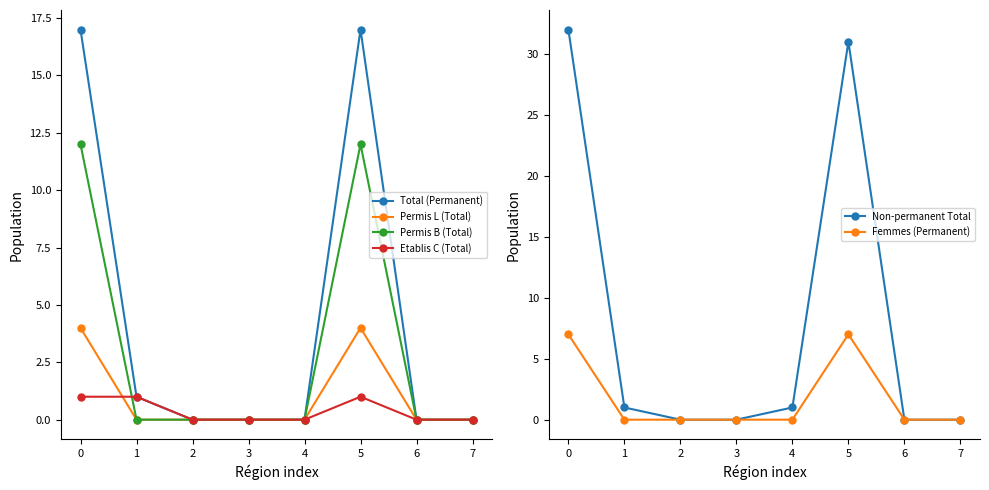

What is the average value of the Total (Permanent) series?

4